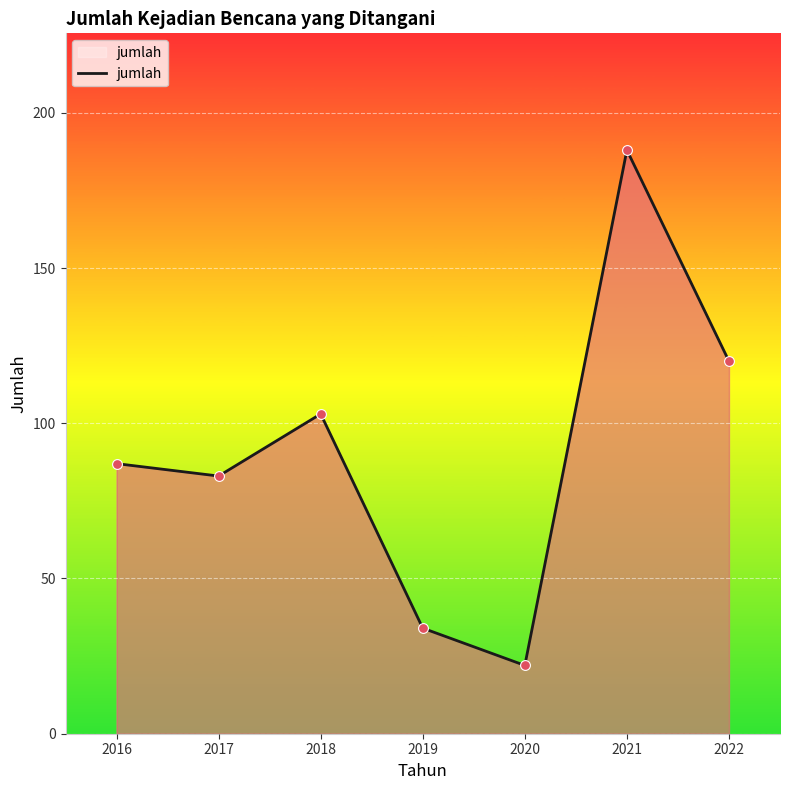

Which has a higher value, 2017 or 2022?

2022